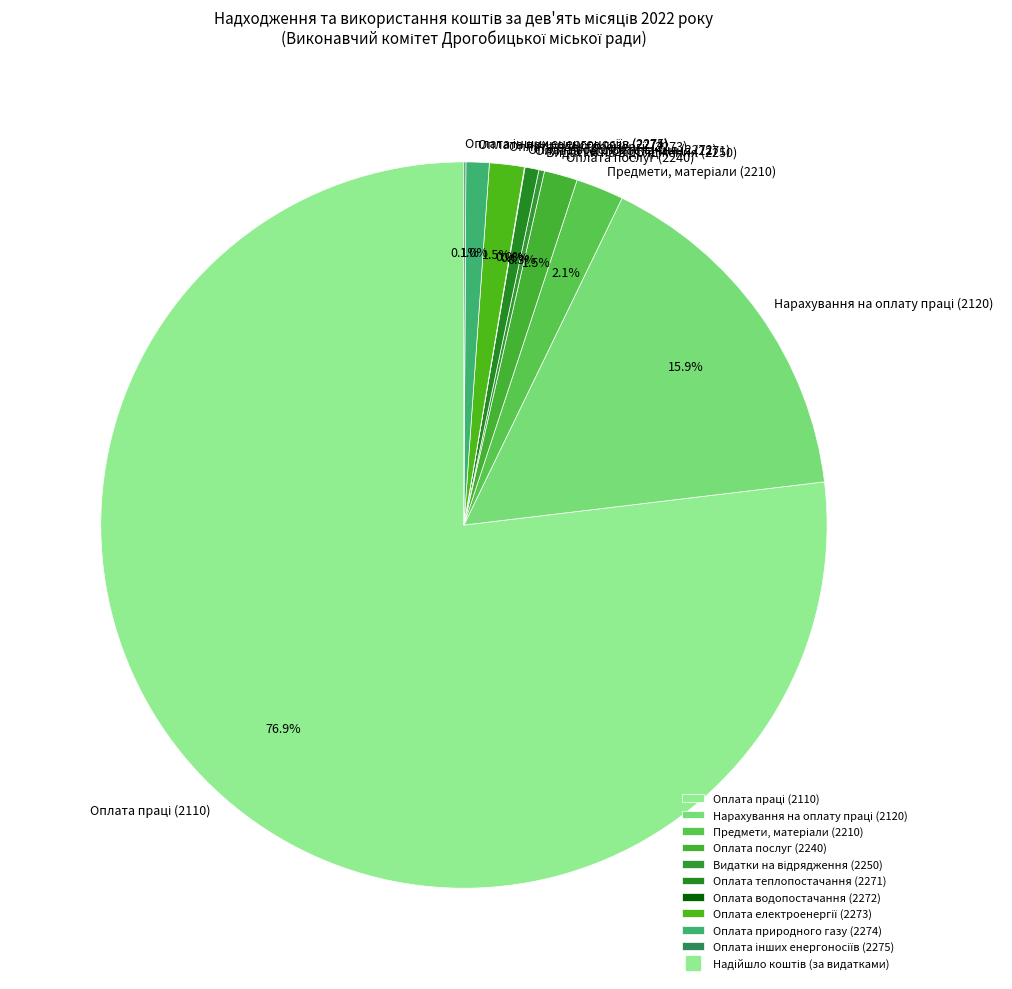

What portion of the pie excludes Оплата теплопостачання (2271)?

99.4%